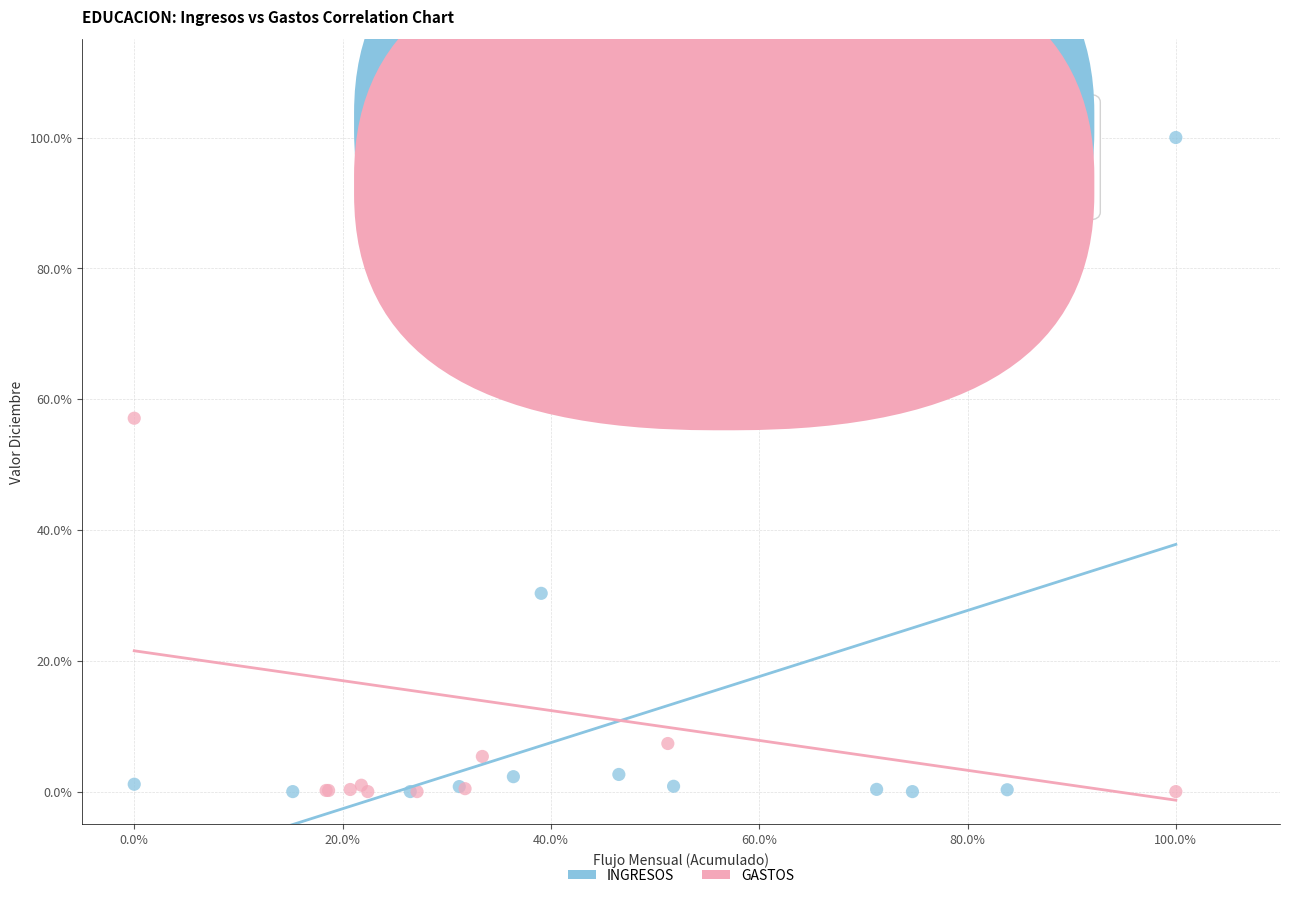

What are all the series names shown in the legend?

INGRESOS, GASTOS